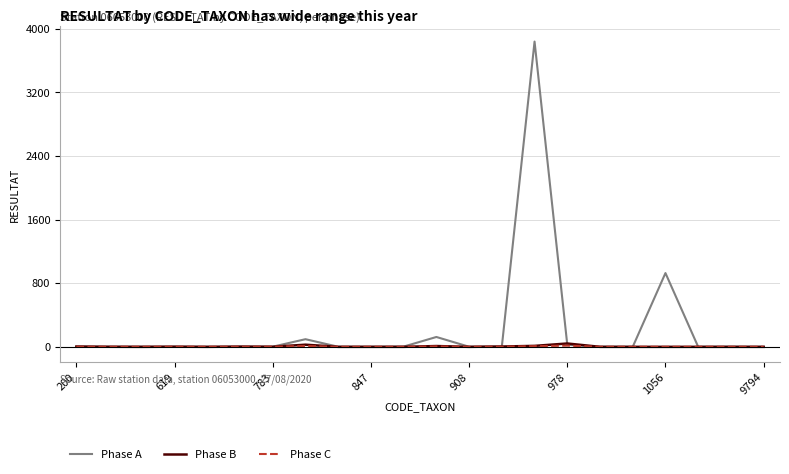

Which series has the widest spread of values?

Phase A